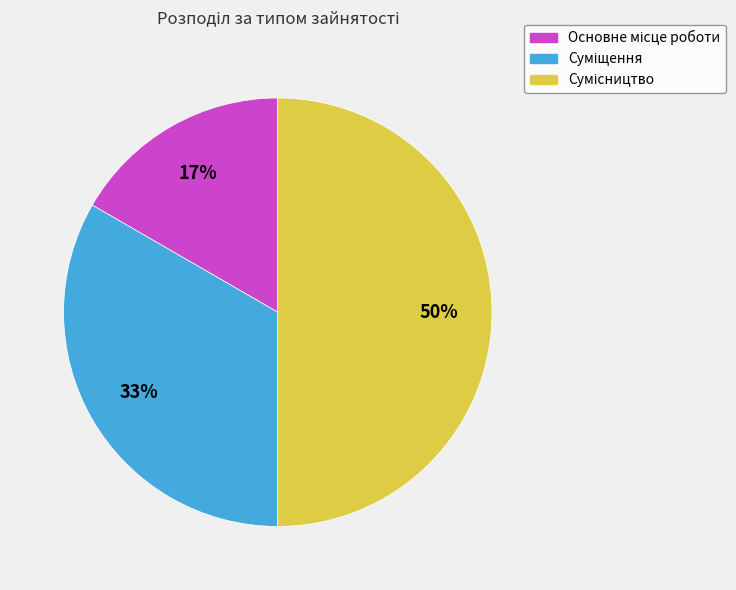

To the nearest percent, what is the average slice percentage?

33%